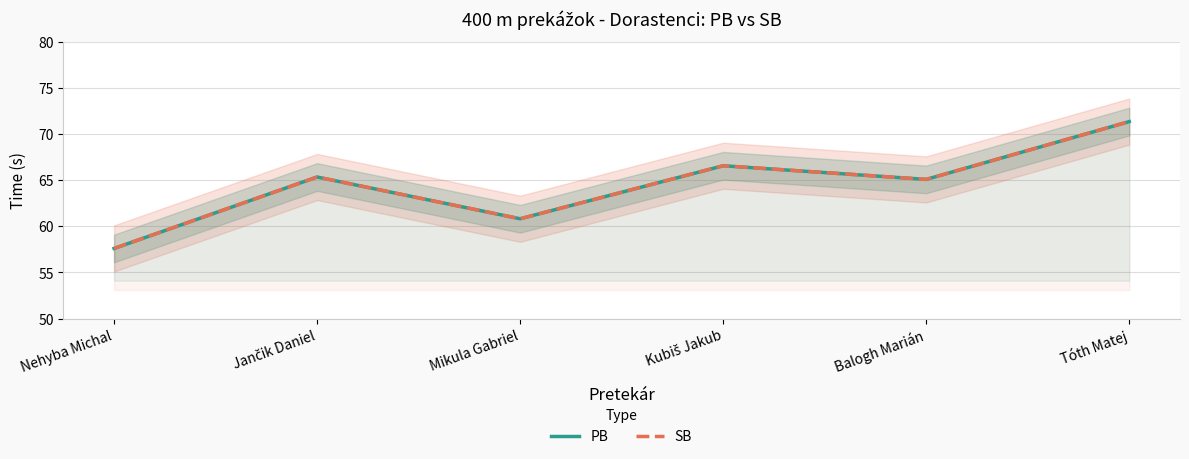

What is the minimum value for PB?

57.6